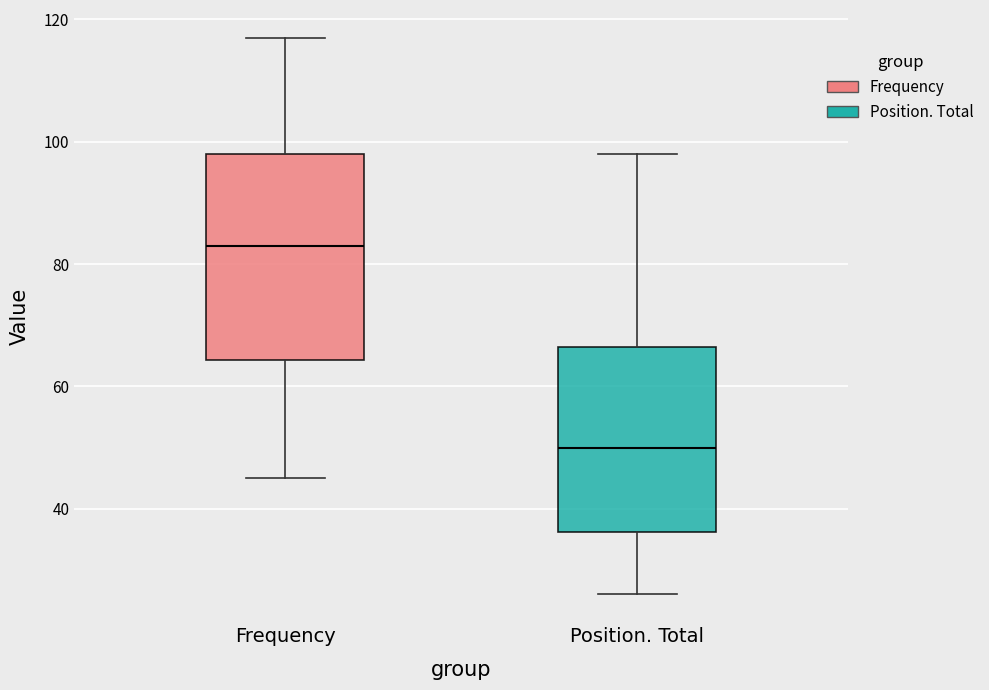

Where does the upper whisker of the box for Frequency end on the y-axis? The values are not printed on the chart, so give them approximately, as read against the axis.

118